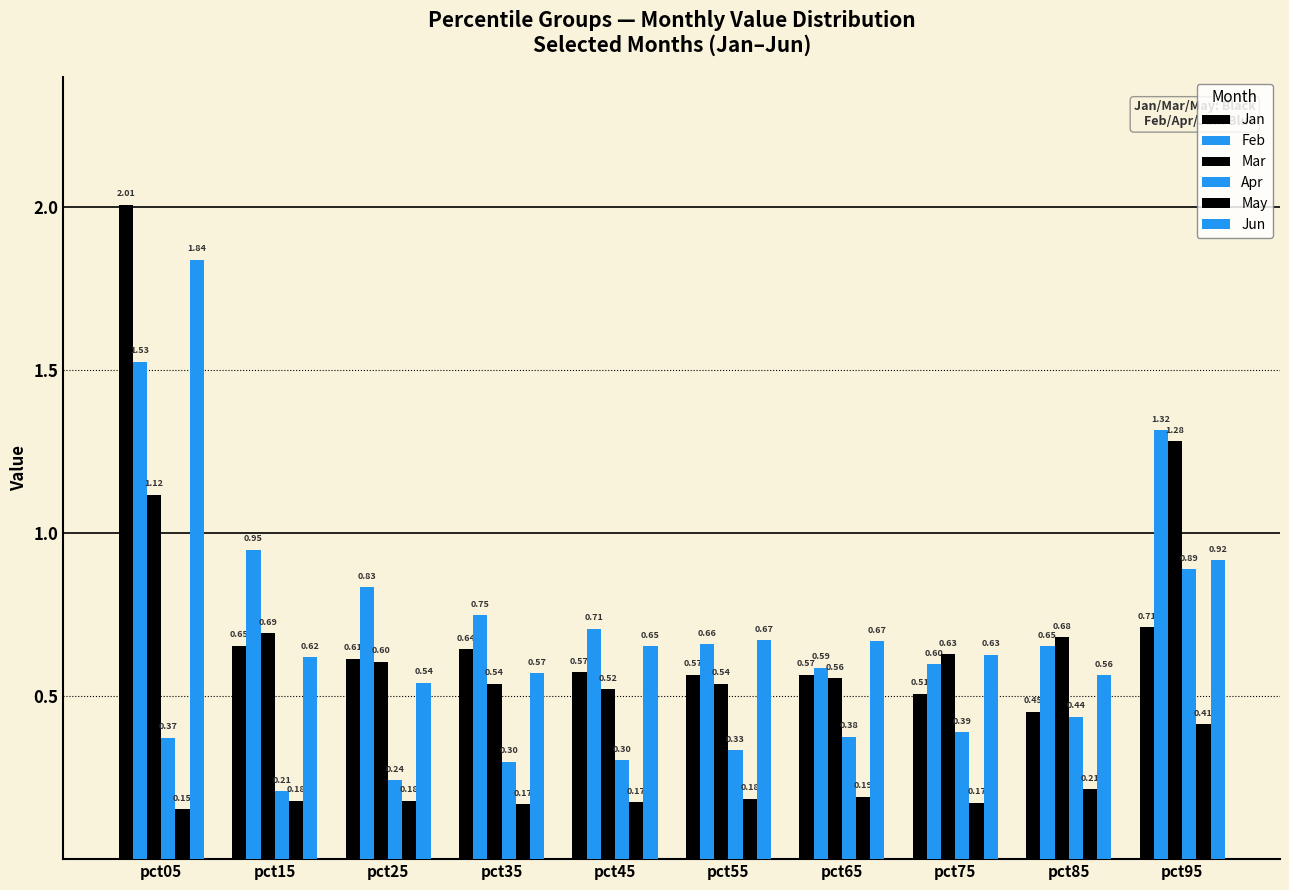

The Apr series shows 0.5 at pct55. True or false?

False